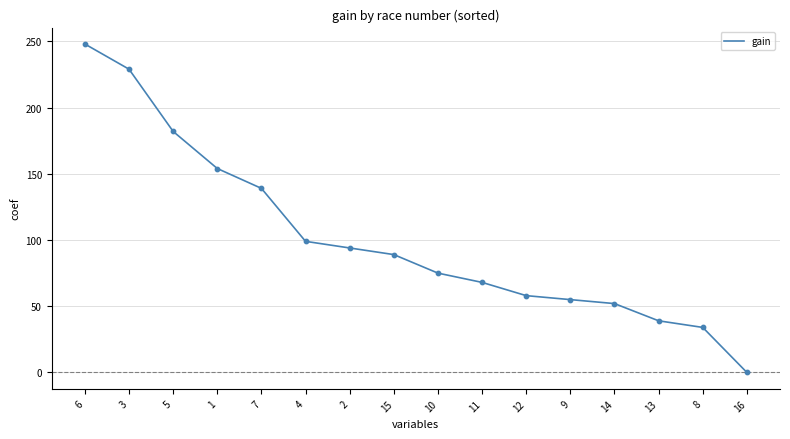

Which has a higher value, 5 or 15?

5